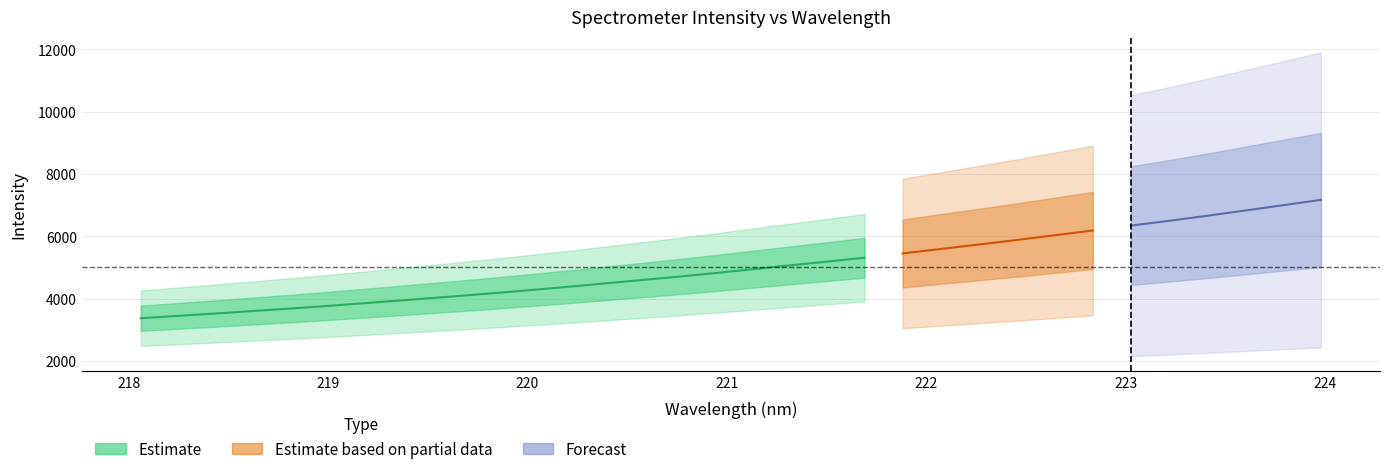

What is the approximate value at 219.3979?

3963.6